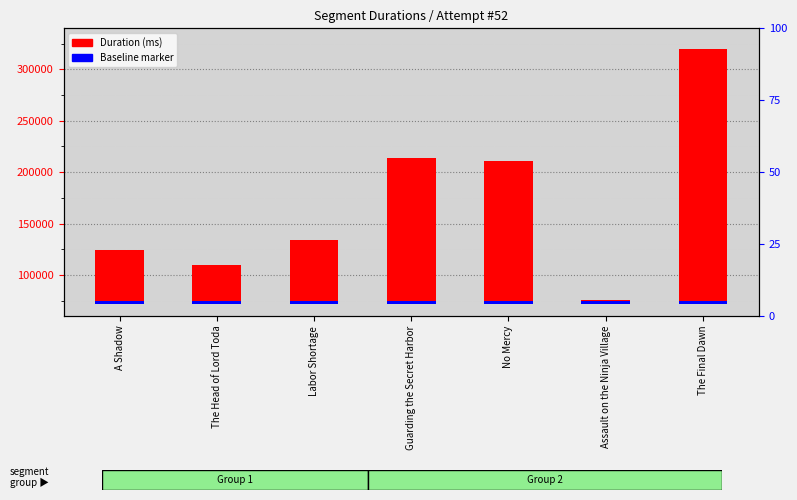

What is the sum of the Baseline marker values at No Mercy and Assault on the Ninja Village?

6000